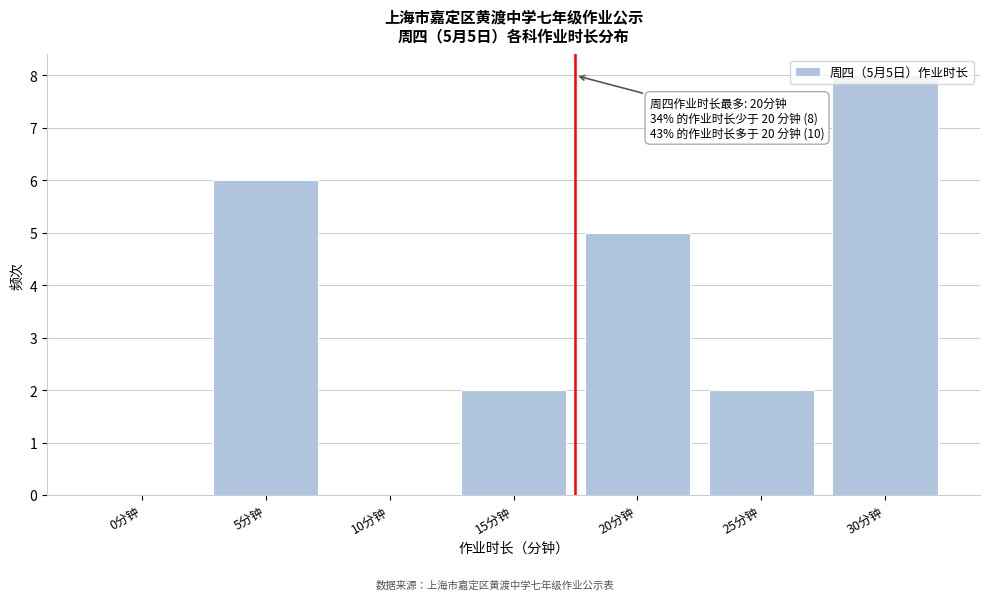

What is the change in value from 25分钟 to 30分钟?

+6